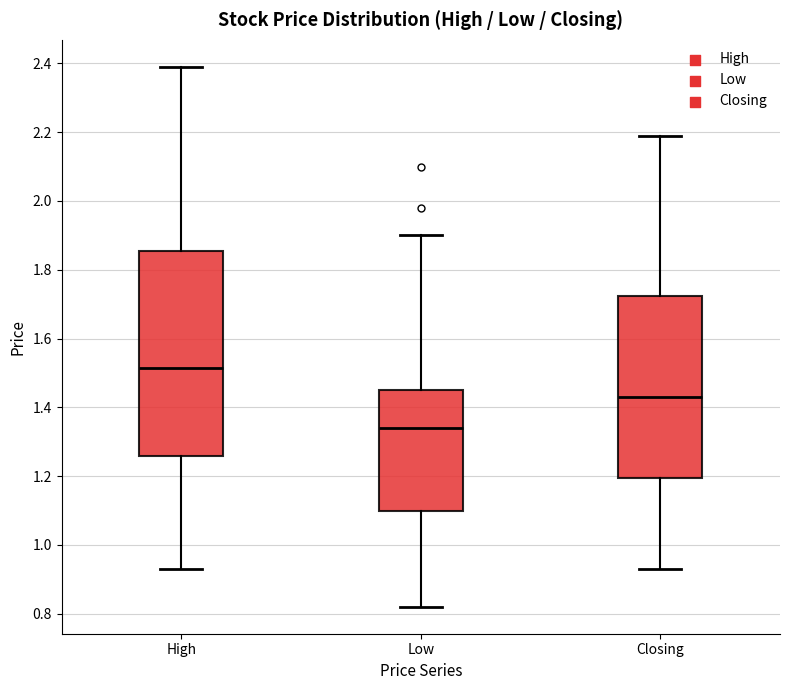

Reading left to right, read every box against the y-axis: the position of its median line, the range the box covers, and the ends of its whiskers. The values are not printed on the chart, so give them approximately, as read against the axis.

High: median 1.52, box 1.26 to 1.86, whiskers 0.94 to 2.40
Low: median 1.34, box 1.10 to 1.46, whiskers 0.82 to 1.90
Closing: median 1.44, box 1.20 to 1.72, whiskers 0.94 to 2.20